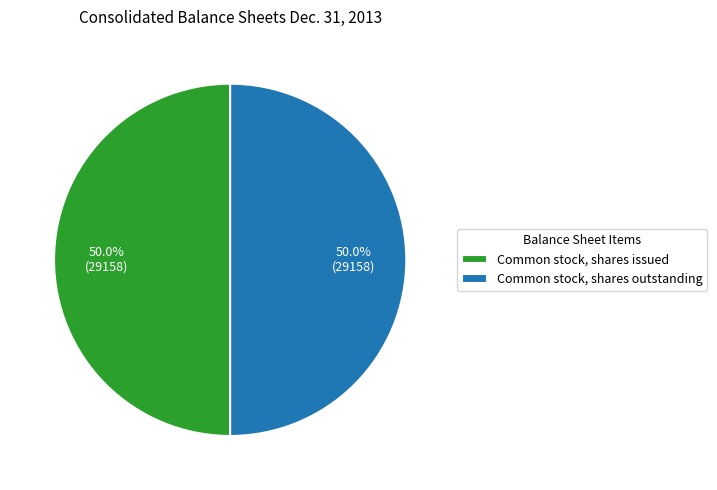

What percentage is NOT represented by Common stock, shares outstanding?

50.0%